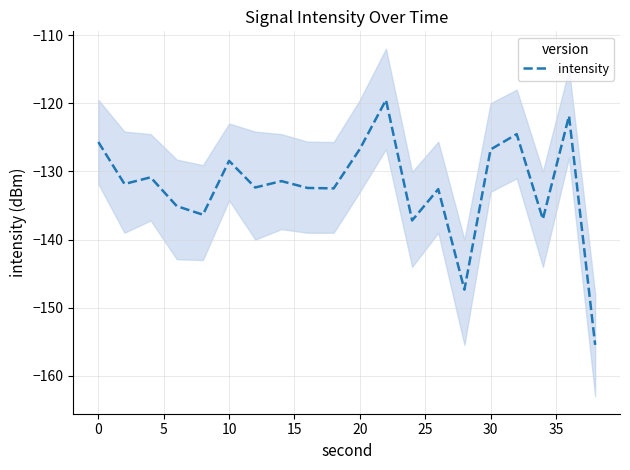

What is the minimum value for intensity?

-155.5